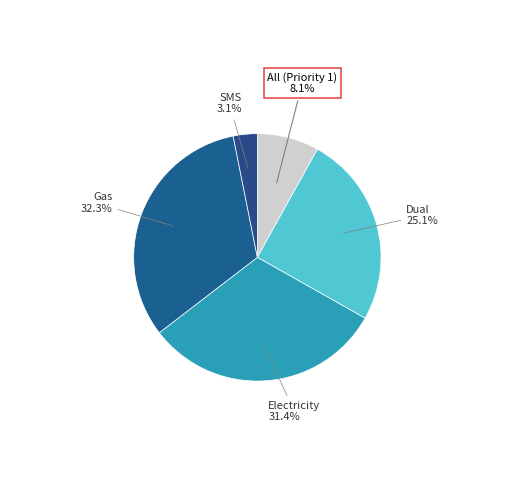

How many segments does this pie chart have?

5